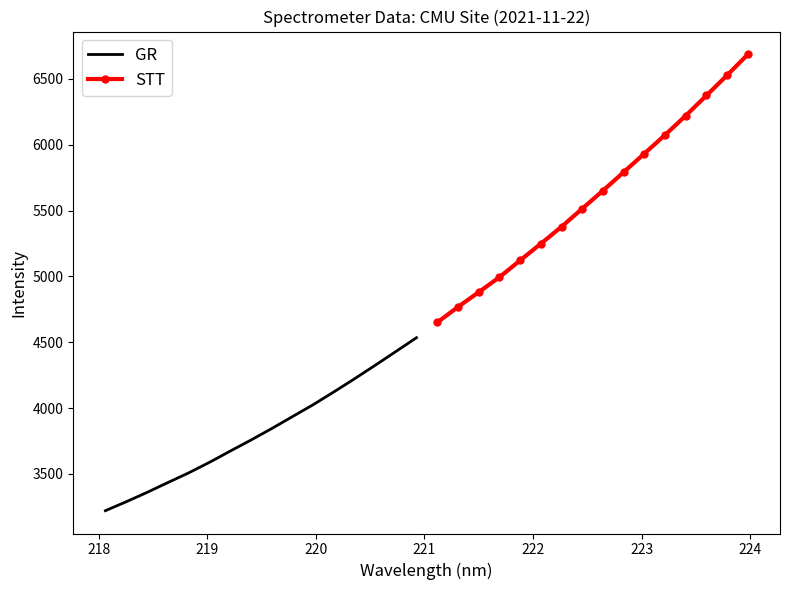

What is the lowest value of the GR series?

3220.8